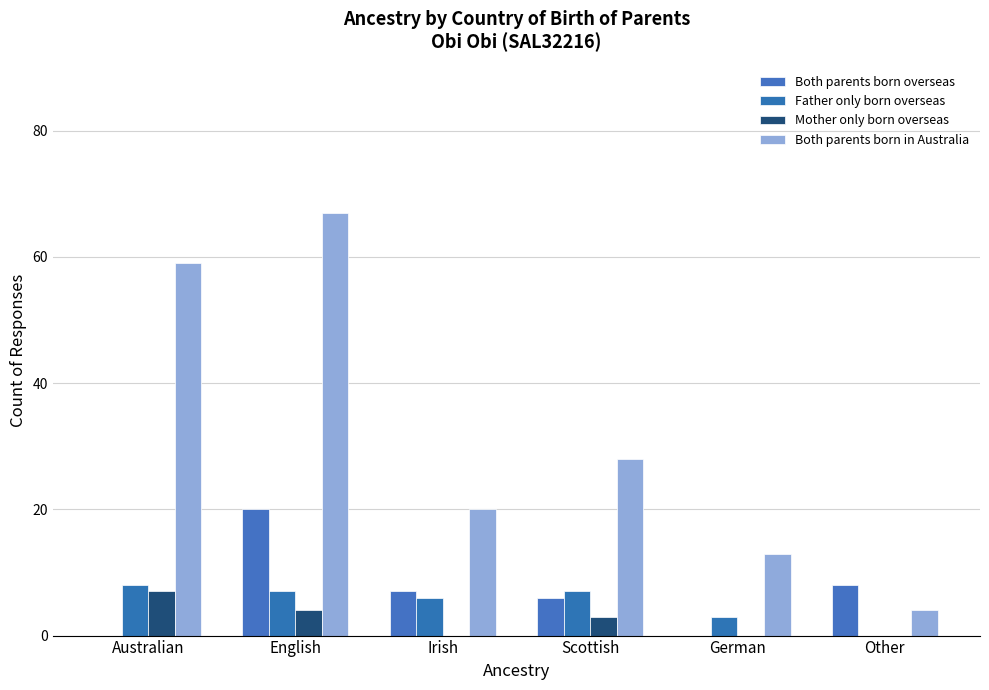

What is the maximum value shown in the chart?

67